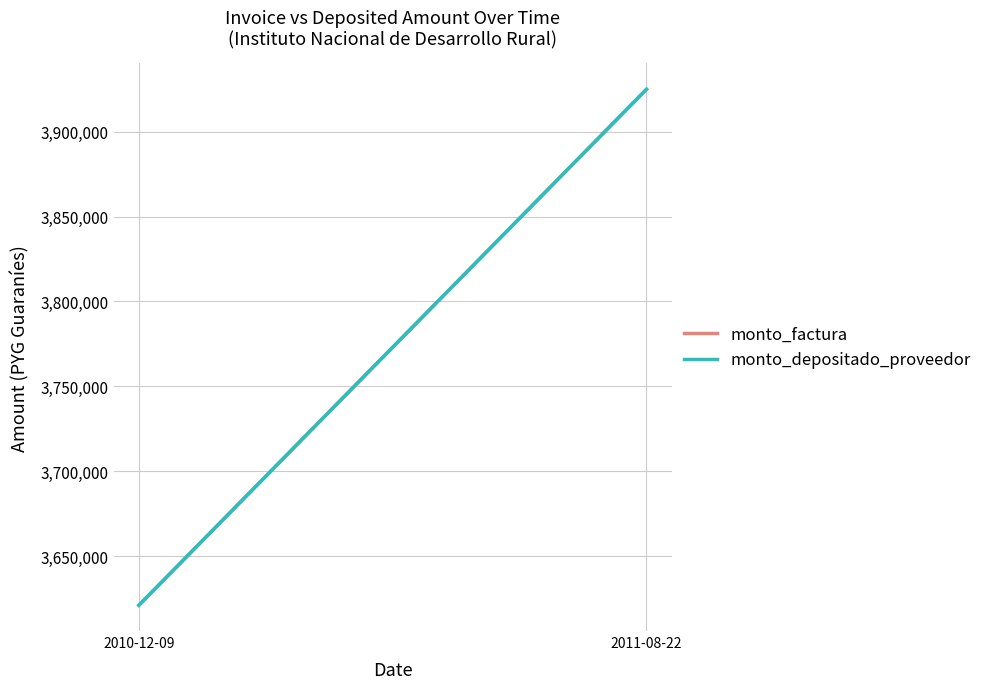

What is the label of the 2nd point from the right?

2010-12-09